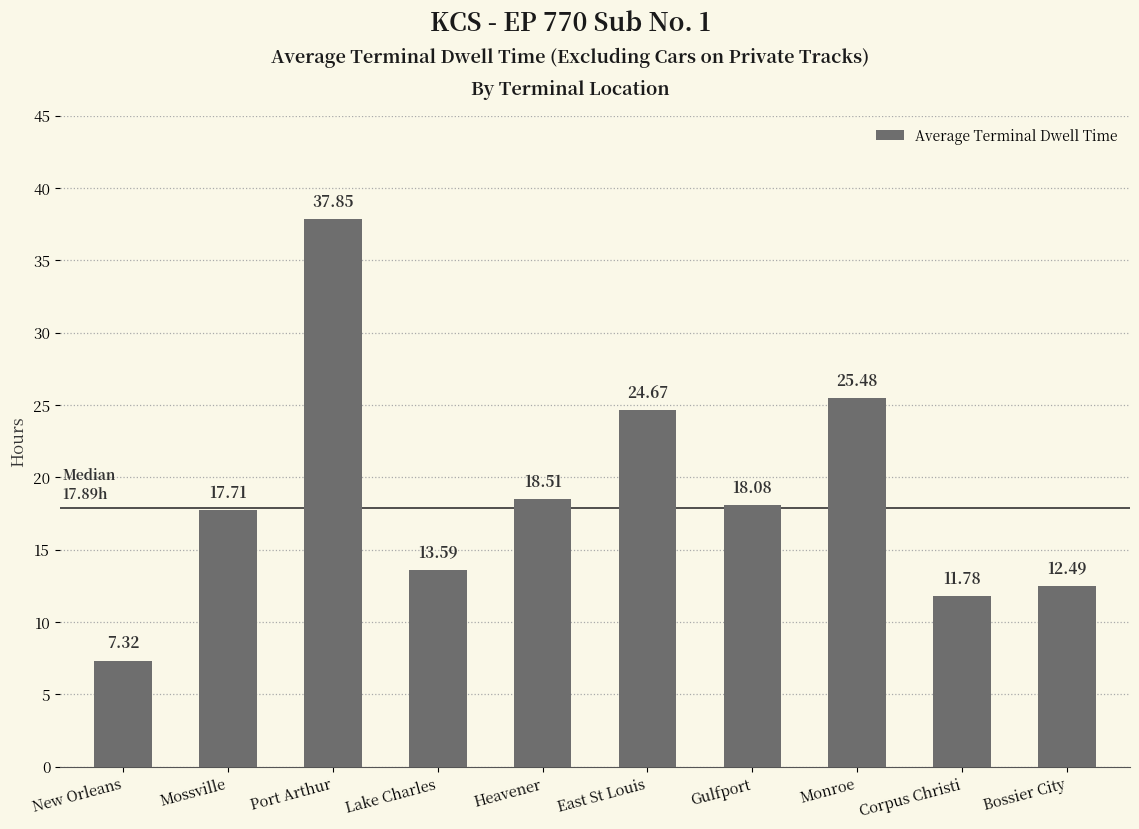

Which label corresponds to the smallest value in the chart?

New Orleans